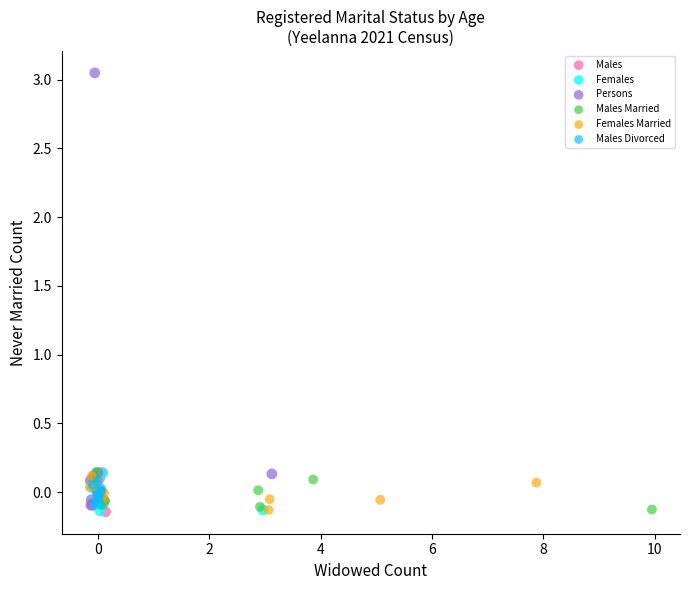

Which series contains the highest Y value?

Persons